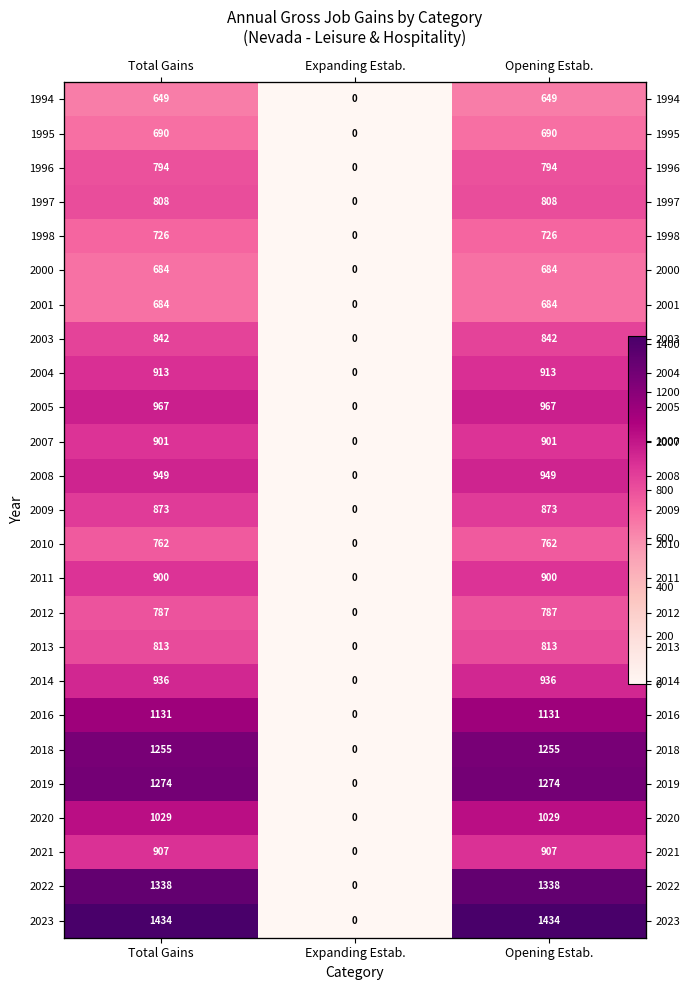

What is the approximate value of 2008 at Total Gains?

949